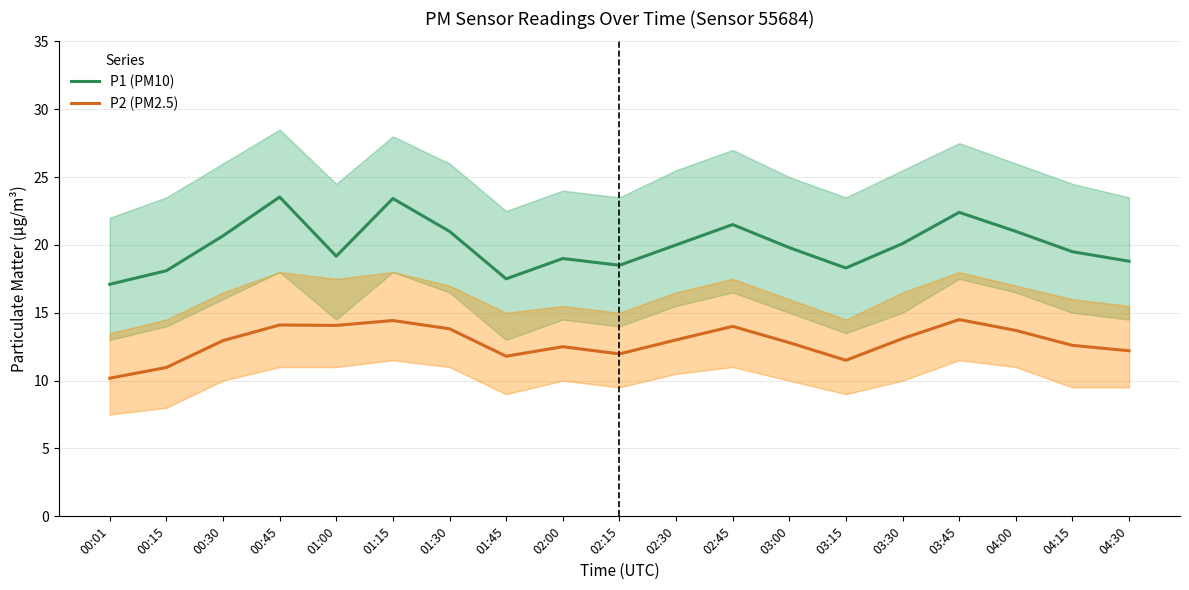

What position from the left is 00:45?

4